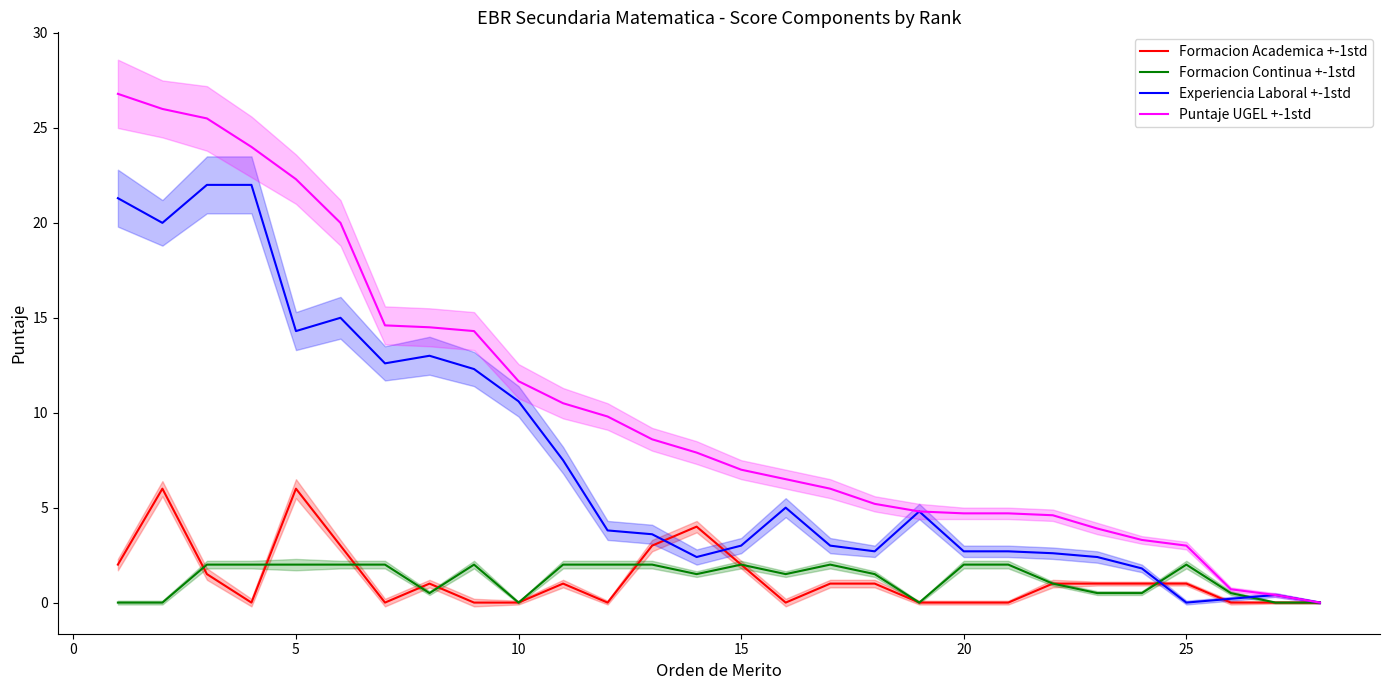

What is the sum of all Formacion Continua +-1std values?

35.5